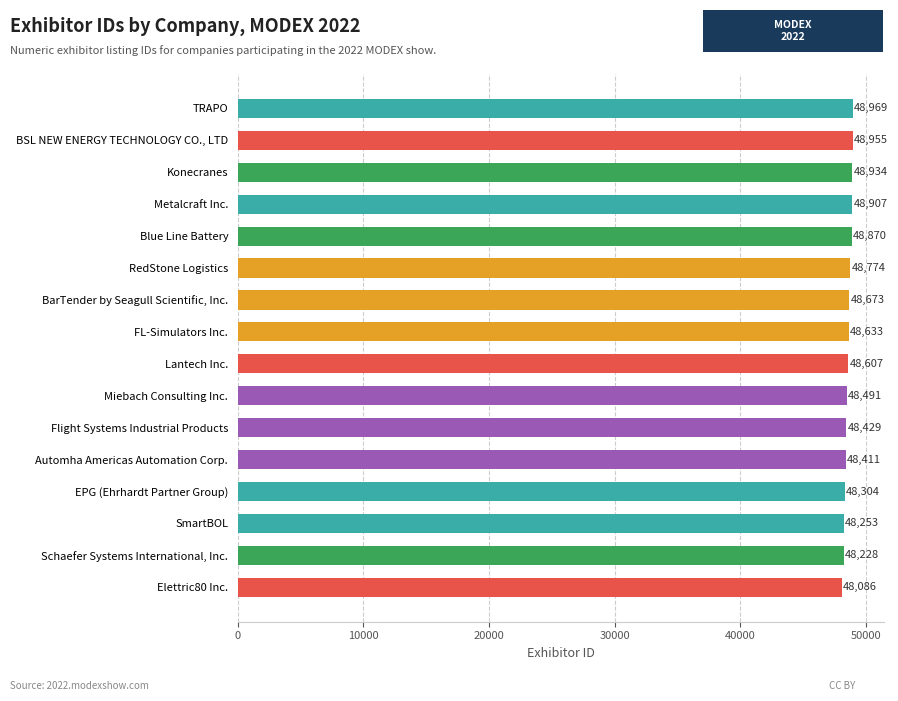

What is the change in value from Blue Line Battery to Flight Systems Industrial Products?

-441